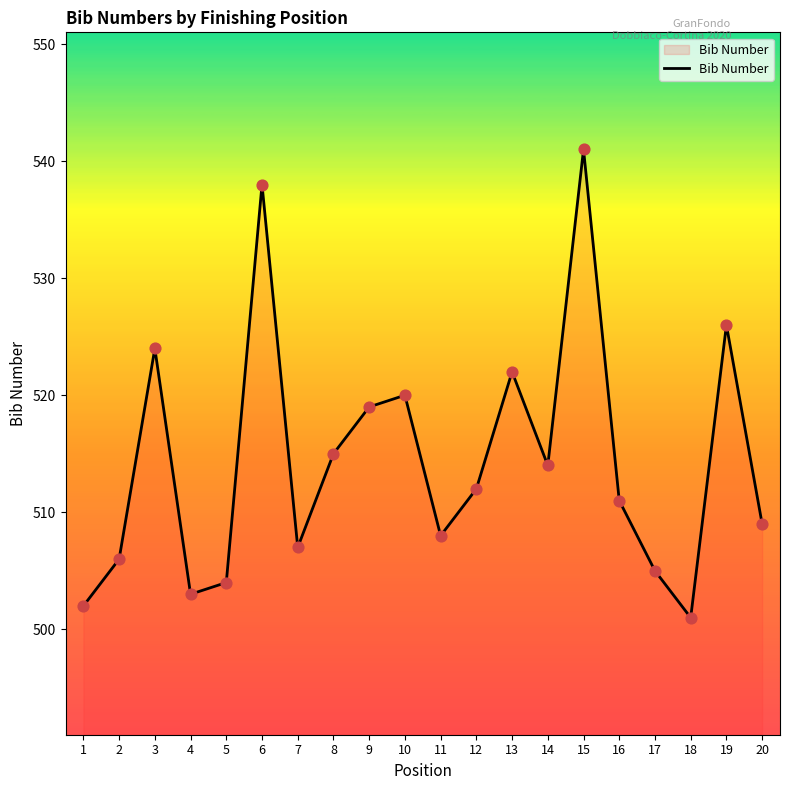

What is the ratio of the value at 18 to the value at 8?

1.0